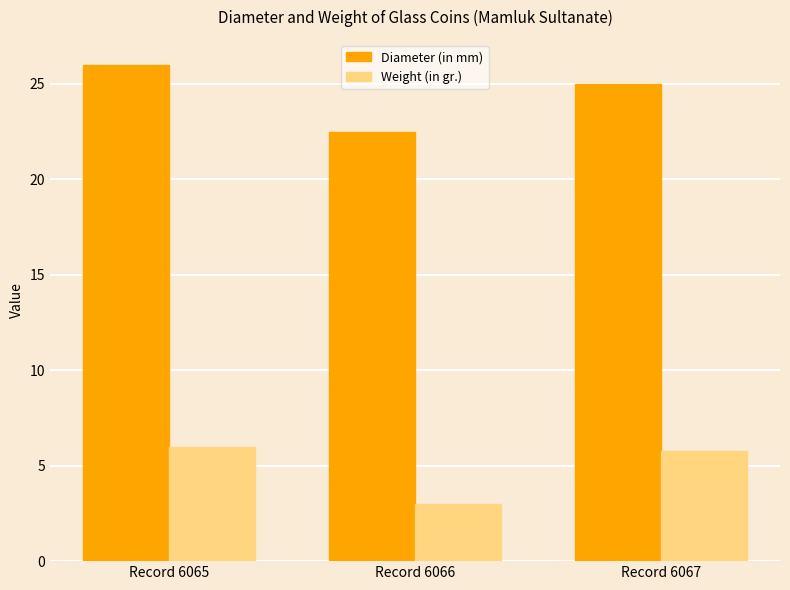

At how many categories does at least one series exceed 19?

3